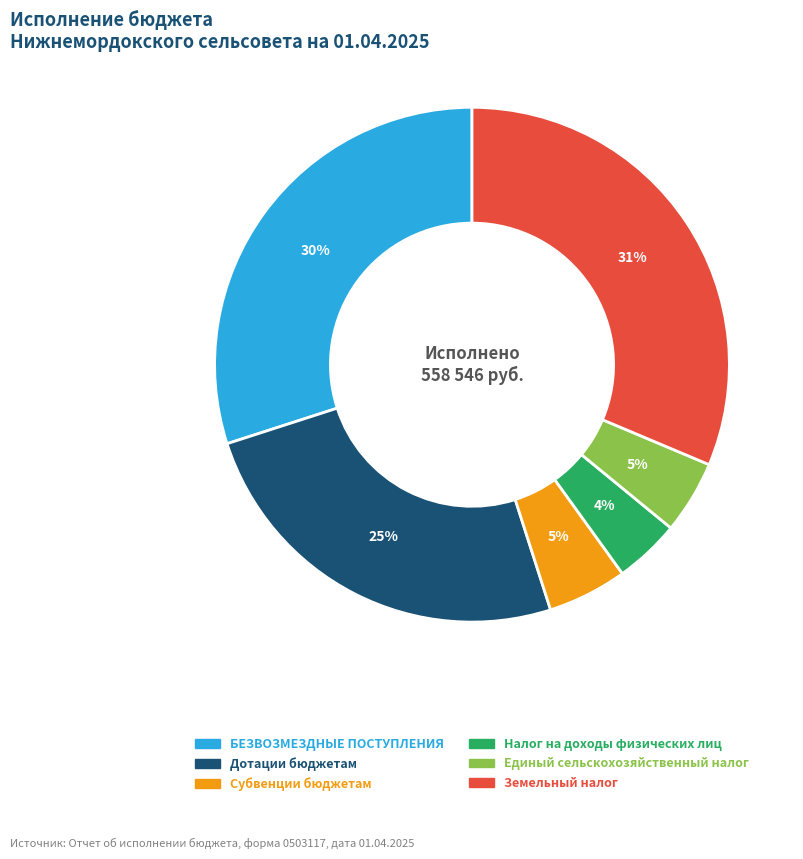

Is it true that Дотации бюджетам is 19% of the pie?

False